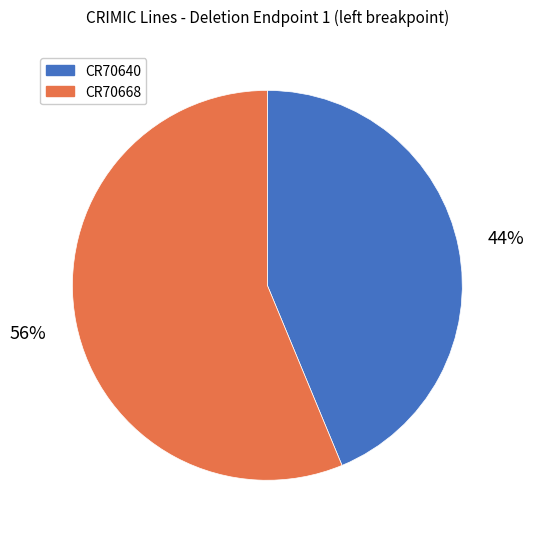

To the nearest percent, what is the average slice percentage?

50%